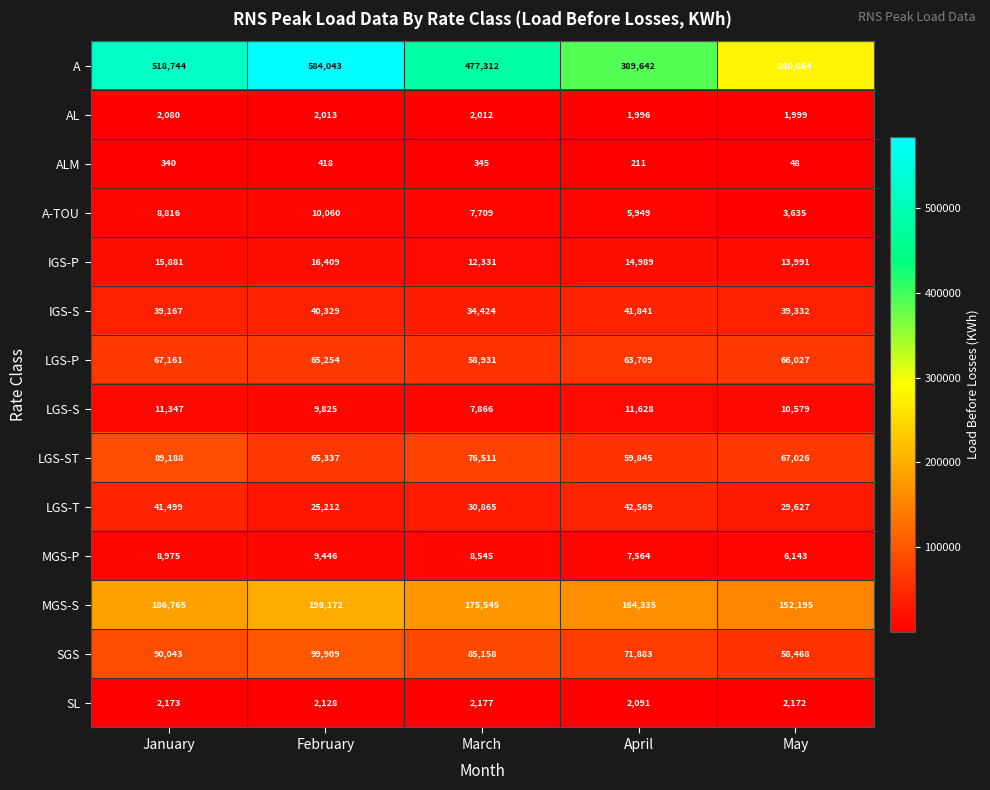

What is the sum of the MGS-P values at May and February?

15589